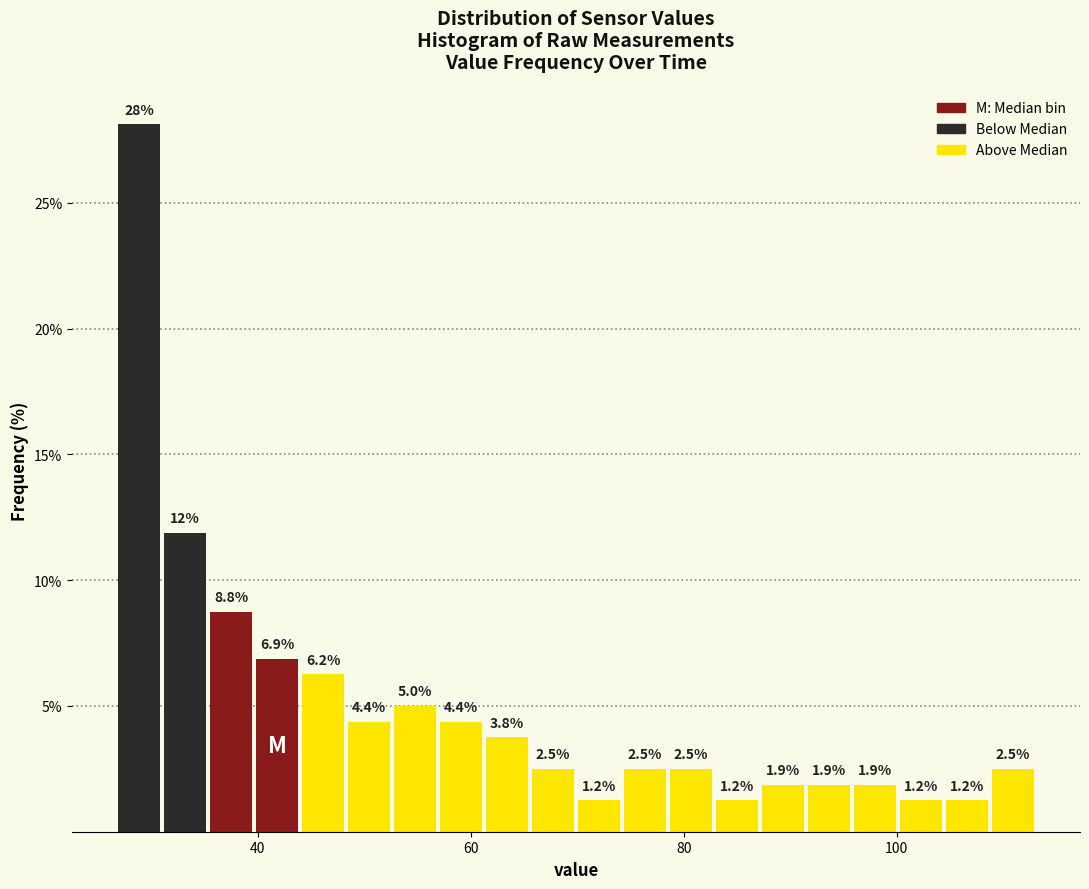

Read against the x-axis, roughly where is the centre of the tallest bar?

28